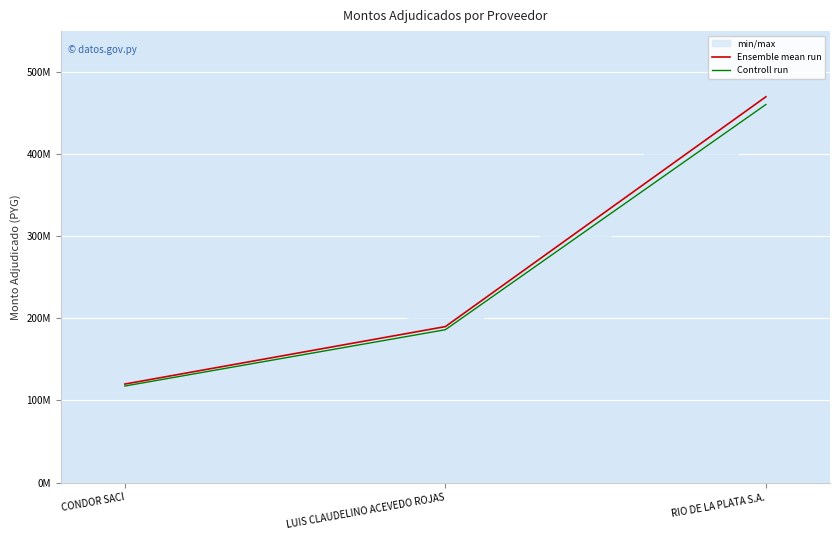

Is it true that Controll run equals 768834932 at RIO DE LA PLATA S.A.?

False